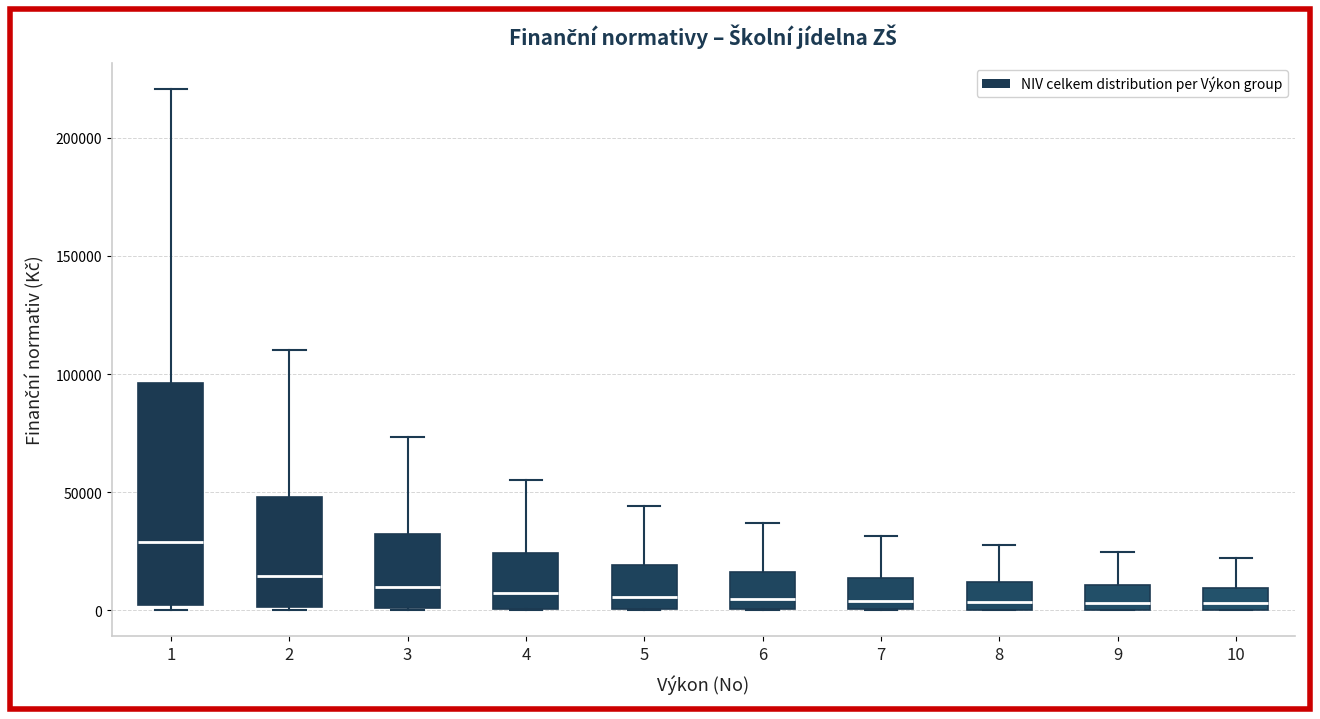

Where does the upper whisker of the box at x = 6 end on the y-axis? The values are not printed on the chart, so give them approximately, as read against the axis.

35000